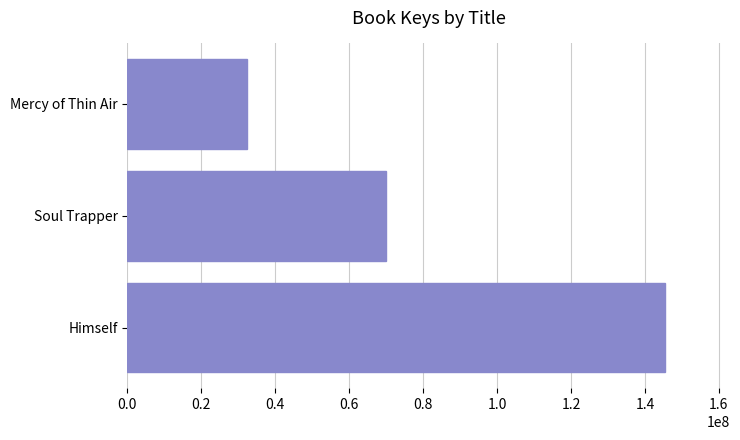

How many categories are shown in the chart?

3